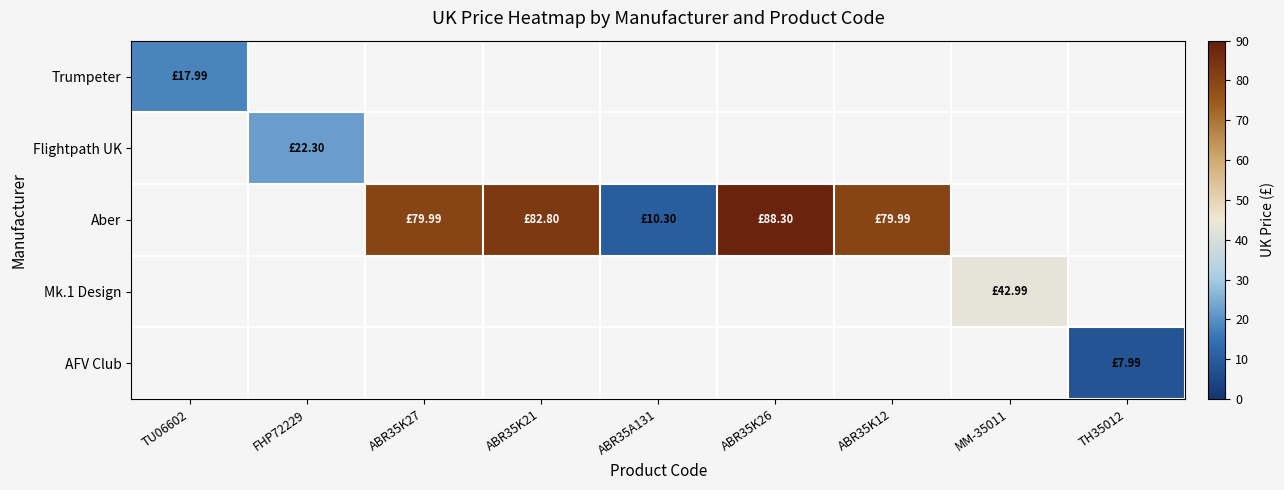

At which label does Aber first exceed 79?

ABR35K27